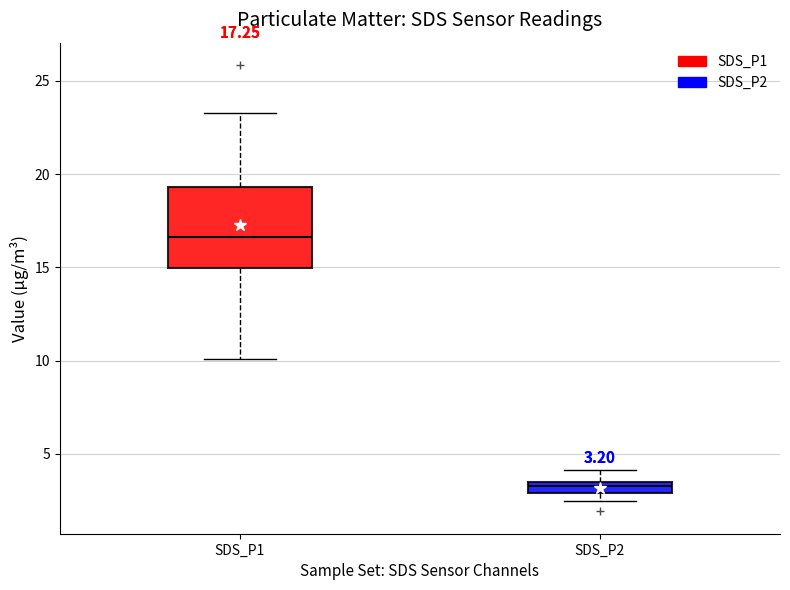

Which box is the tallest, from its lower edge to its upper edge?

SDS_P1